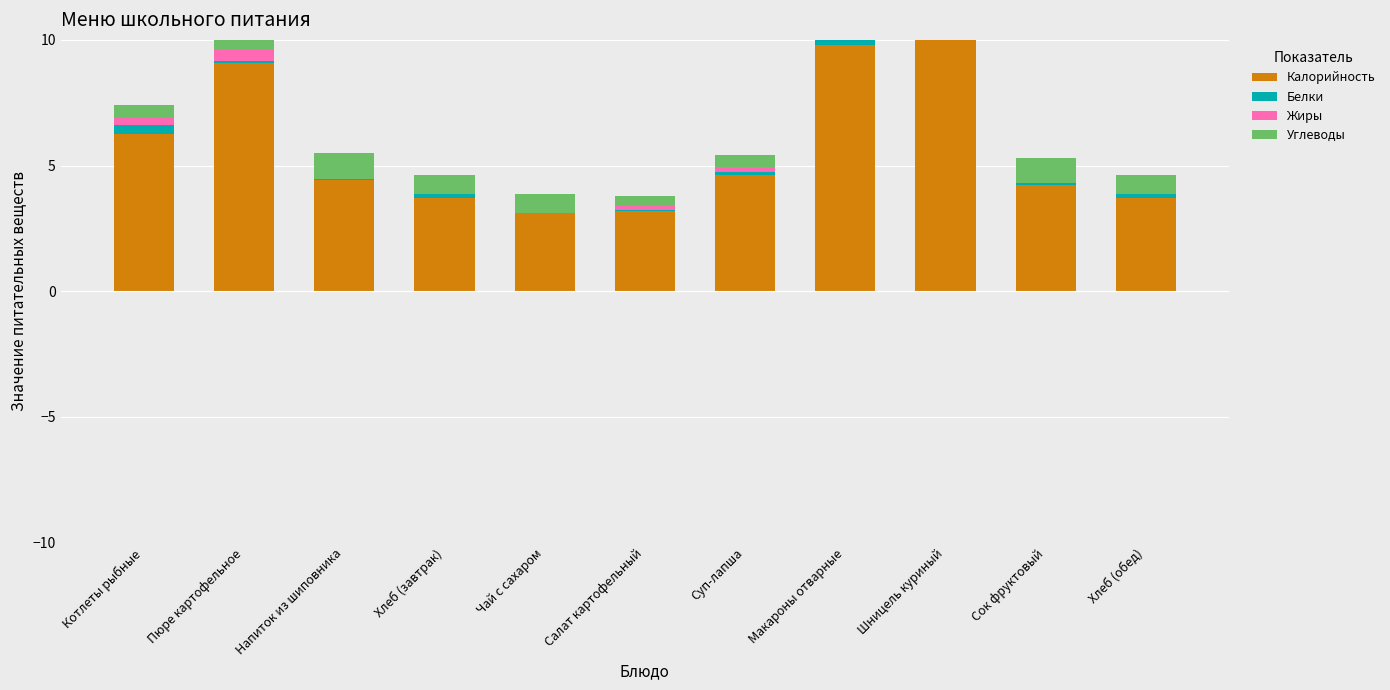

List the labels in order of Углеводы value, largest first.

Макароны отварные, Напиток из шиповника, Сок фруктовый, Пюре картофельное, Хлеб (завтрак), Чай с сахаром, Хлеб (обед), Шницель куриный, Котлеты рыбные, Суп-лапша, Салат картофельный